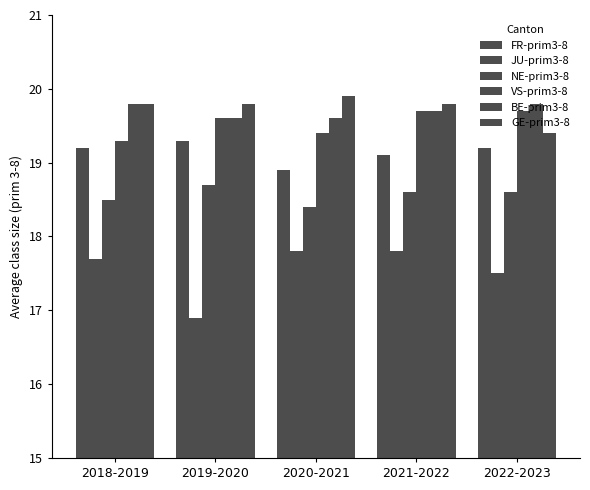

Are the bars horizontal?

No